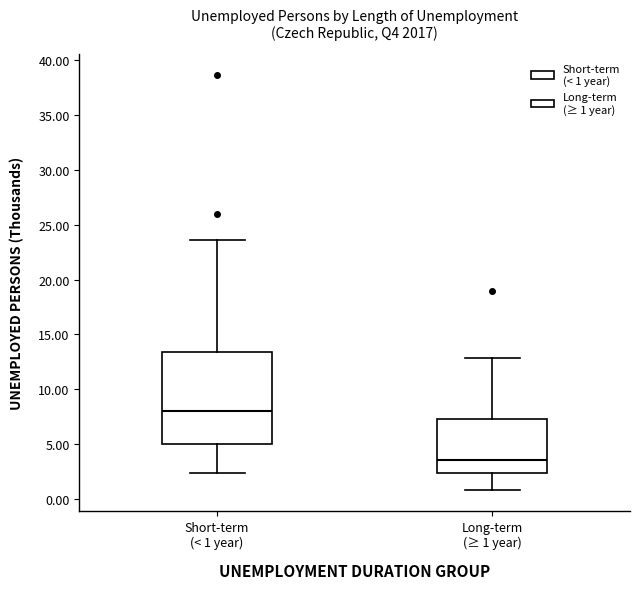

Reading left to right, transcribe this box plot: for each box, give where its median line is, the range the box spans, and where its two whiskers end, as read against the y-axis. The values are not printed on the chart, so give them approximately, as read against the axis.

Short-term (< 1 year): median 8.0, box 5.0 to 13.5, whiskers 2.5 to 23.5
Long-term (≥ 1 year): median 3.5, box 2.5 to 7.5, whiskers 1.0 to 13.0